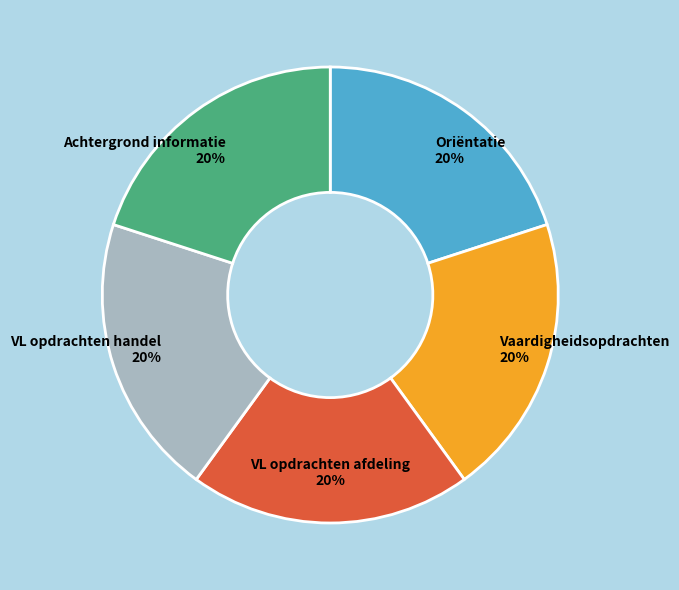

To the nearest percent, what is the average slice percentage?

20%